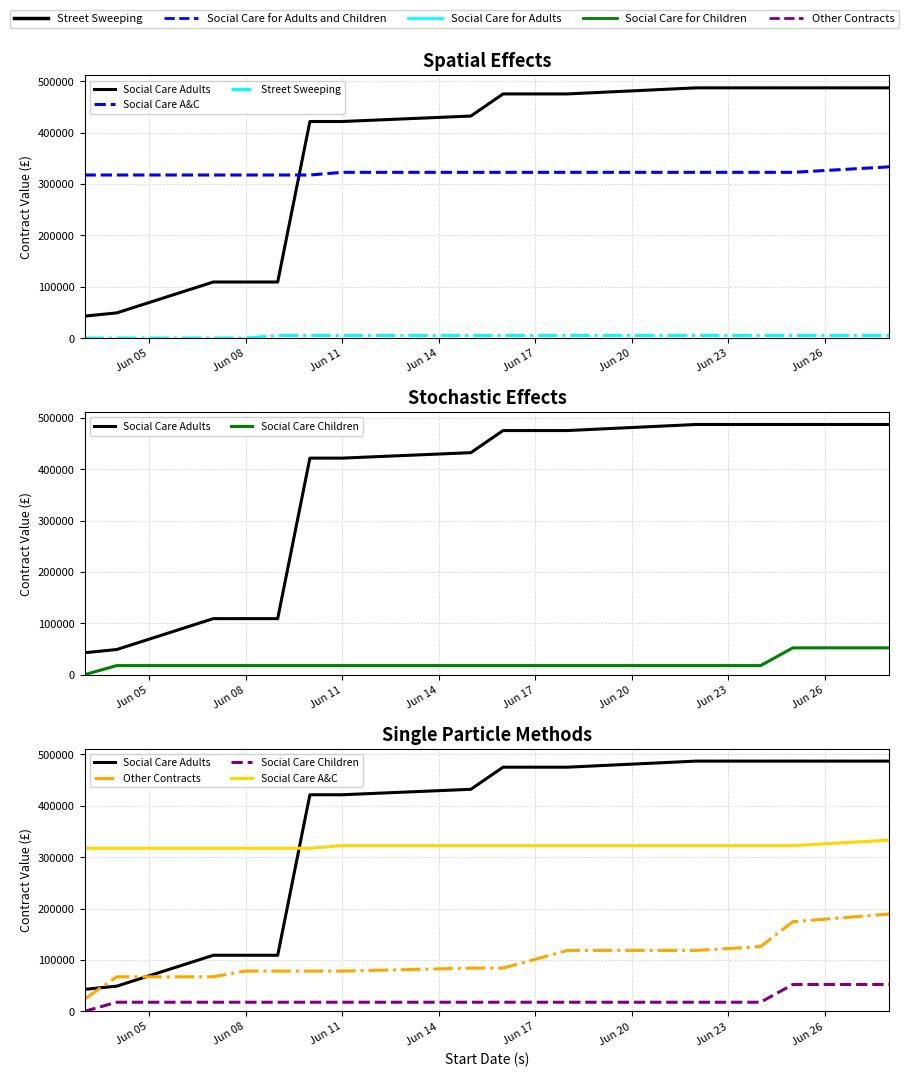

What are all the series names shown in the legend?

Social Care Adults, Social Care A&C, Street Sweeping, Social Care Children, Other Contracts